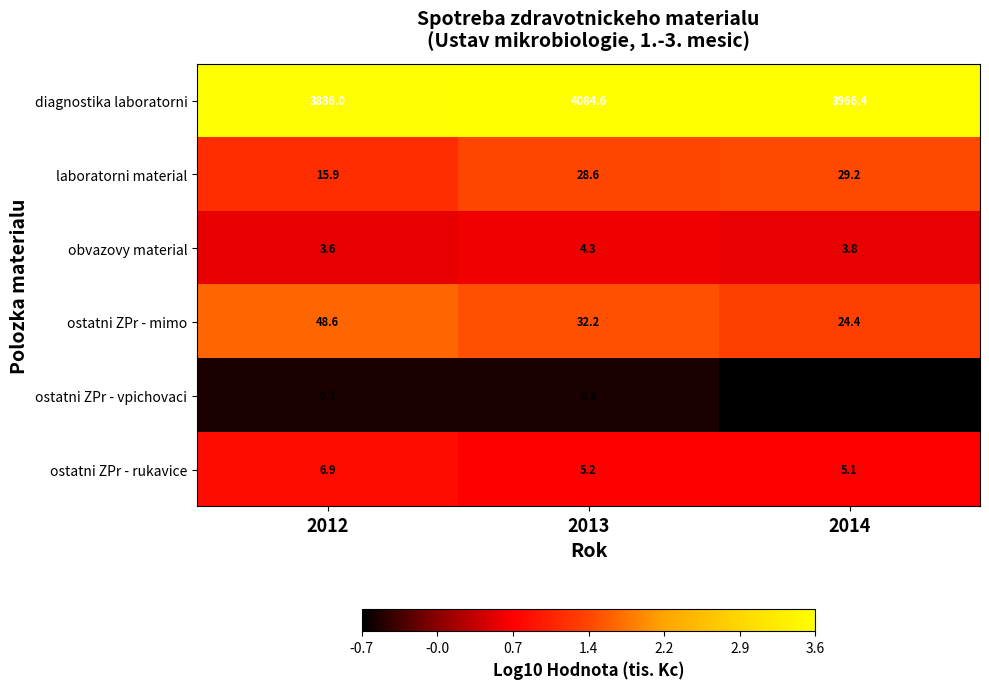

Which label corresponds to the smallest value in the chart?

2014